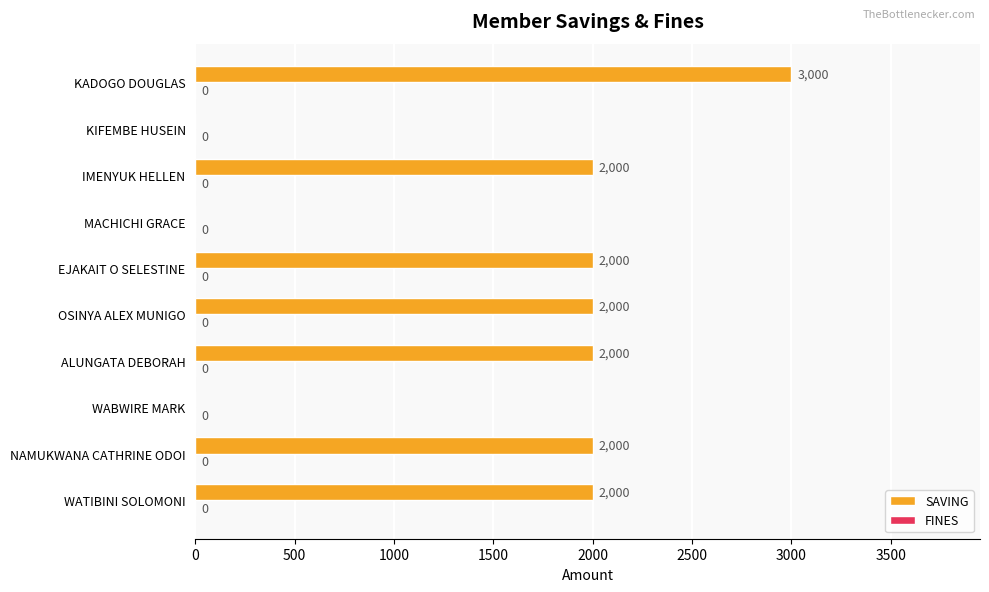

Reading bottom to top, what are all the values shown in this chart?

WATIBINI SOLOMONI=2000	NAMUKWANA CATHRINE ODOI=2000	WABWIRE MARK=0	ALUNGATA DEBORAH=2000	OSINYA ALEX MUNIGO=2000	EJAKAIT O SELESTINE=2000	MACHICHI GRACE=0	IMENYUK HELLEN=2000	KIFEMBE HUSEIN=0	KADOGO DOUGLAS=3000